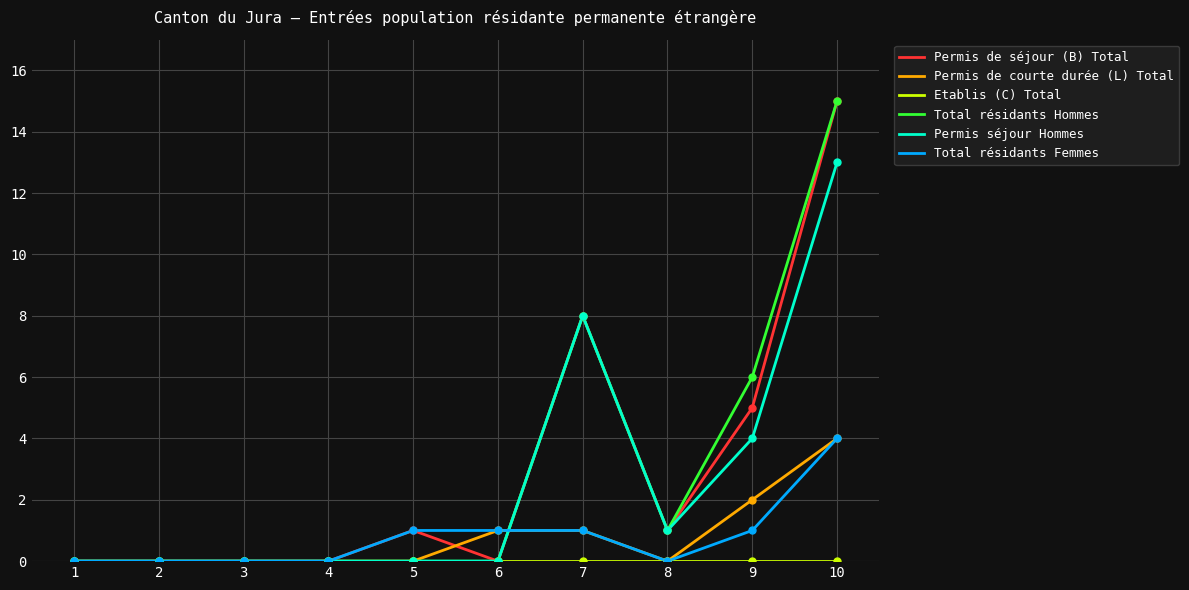

At which category is the sum across all series the highest?

10